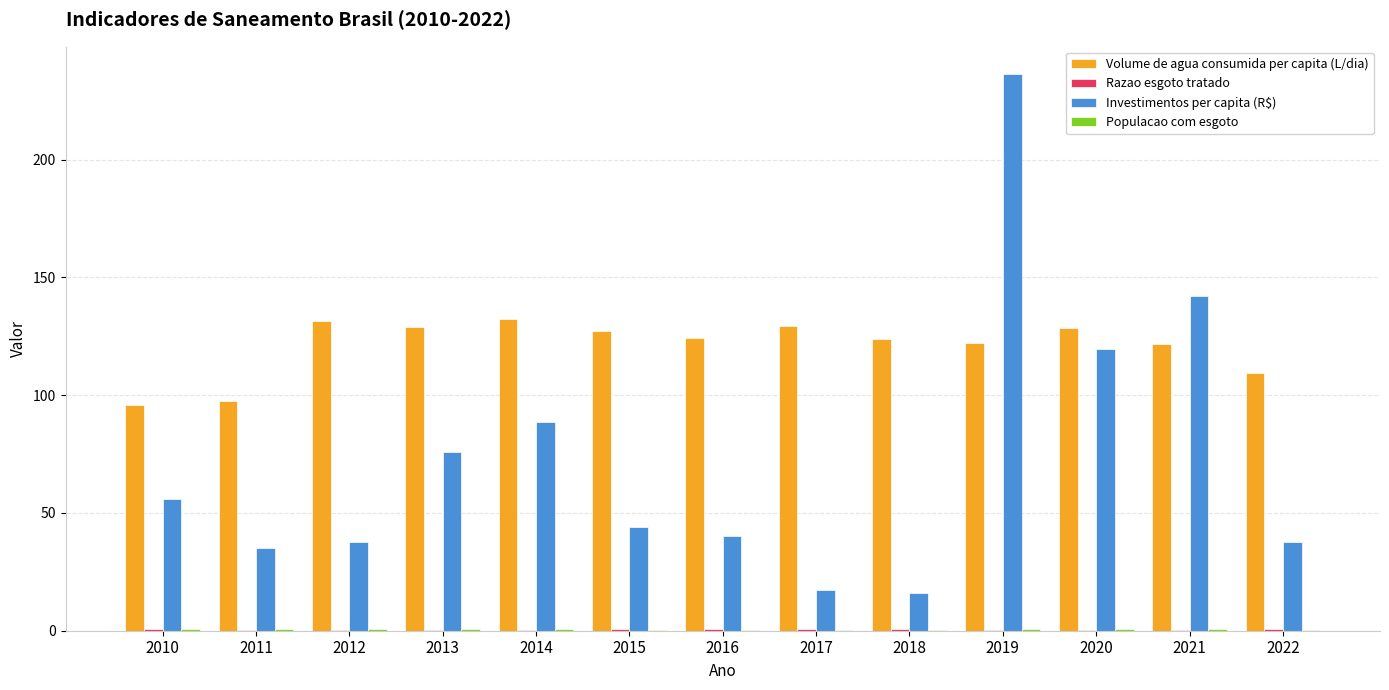

The Volume de agua consumida per capita (L/dia) series shows 131.6 at 2012. True or false?

True